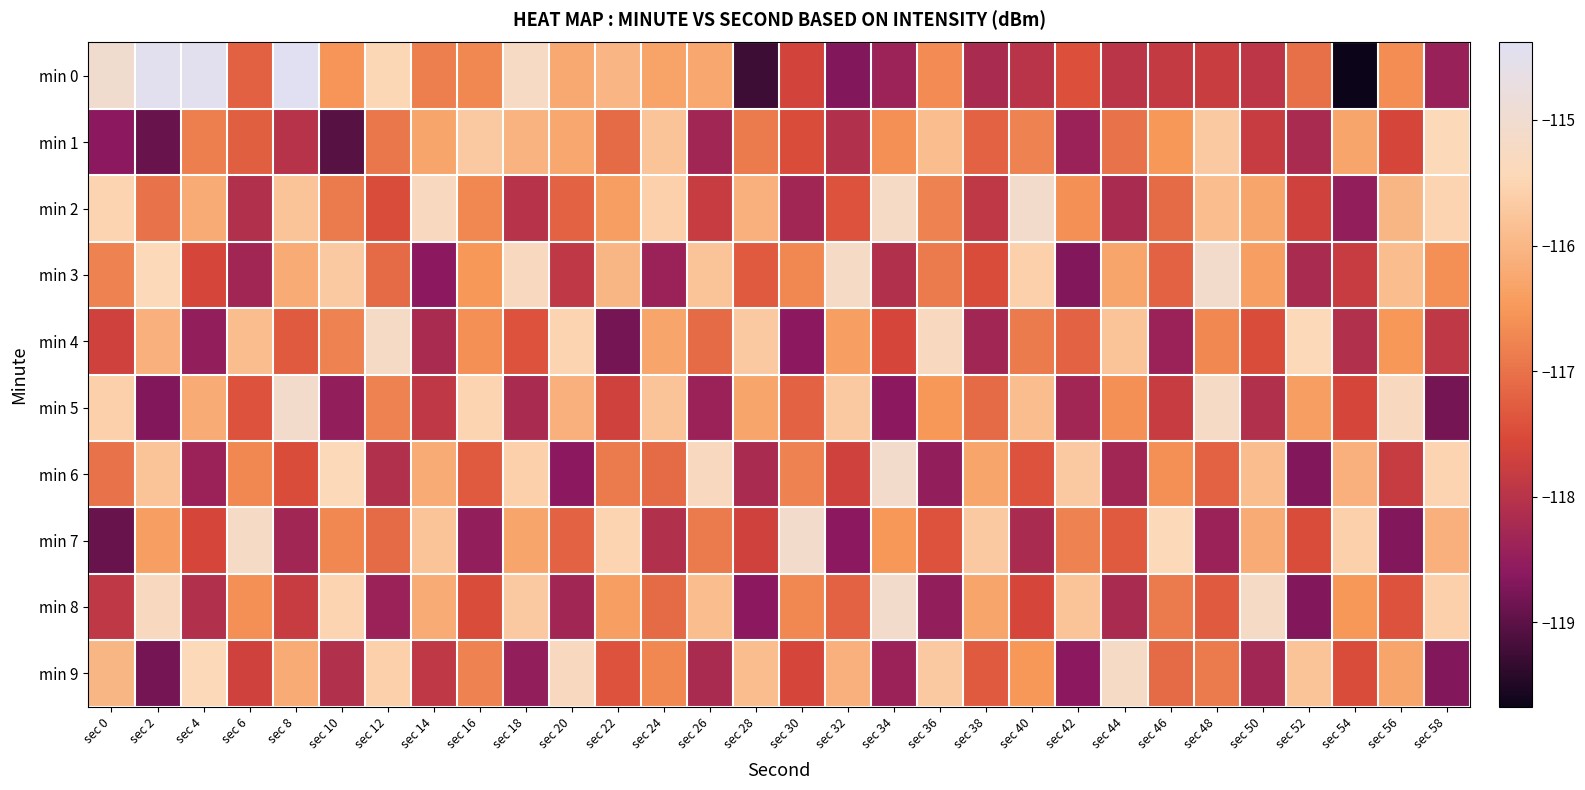

At which category is the sum across all series the highest?

sec 48